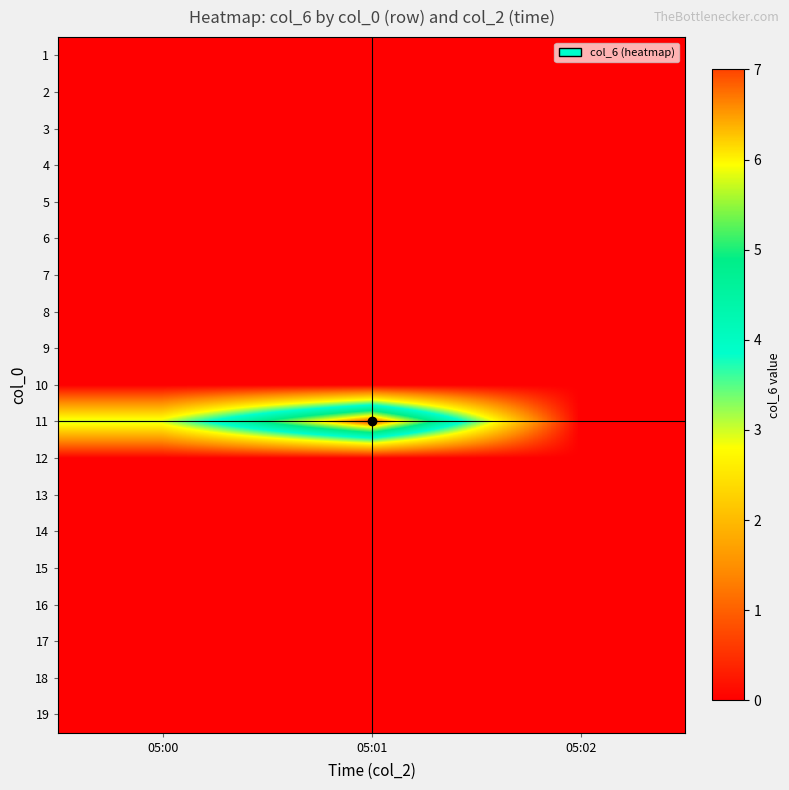

Reading left to right, list all the values displayed in this chart.

1: 05:00=0	05:01=0	05:02=0
2: 05:00=0	05:01=0	05:02=0
3: 05:00=0	05:01=0	05:02=0
4: 05:00=0	05:01=0	05:02=0
5: 05:00=0	05:01=0	05:02=0
6: 05:00=0	05:01=0	05:02=0
7: 05:00=0	05:01=0	05:02=0
8: 05:00=0	05:01=0	05:02=0
9: 05:00=0	05:01=0	05:02=0
10: 05:00=0	05:01=0	05:02=0
11: 05:00=3	05:01=7	05:02=0
12: 05:00=0	05:01=0	05:02=0
13: 05:00=0	05:01=0	05:02=0
14: 05:00=0	05:01=0	05:02=0
15: 05:00=0	05:01=0	05:02=0
16: 05:00=0	05:01=0	05:02=0
17: 05:00=0	05:01=0	05:02=0
18: 05:00=0	05:01=0	05:02=0
19: 05:00=0	05:01=0	05:02=0